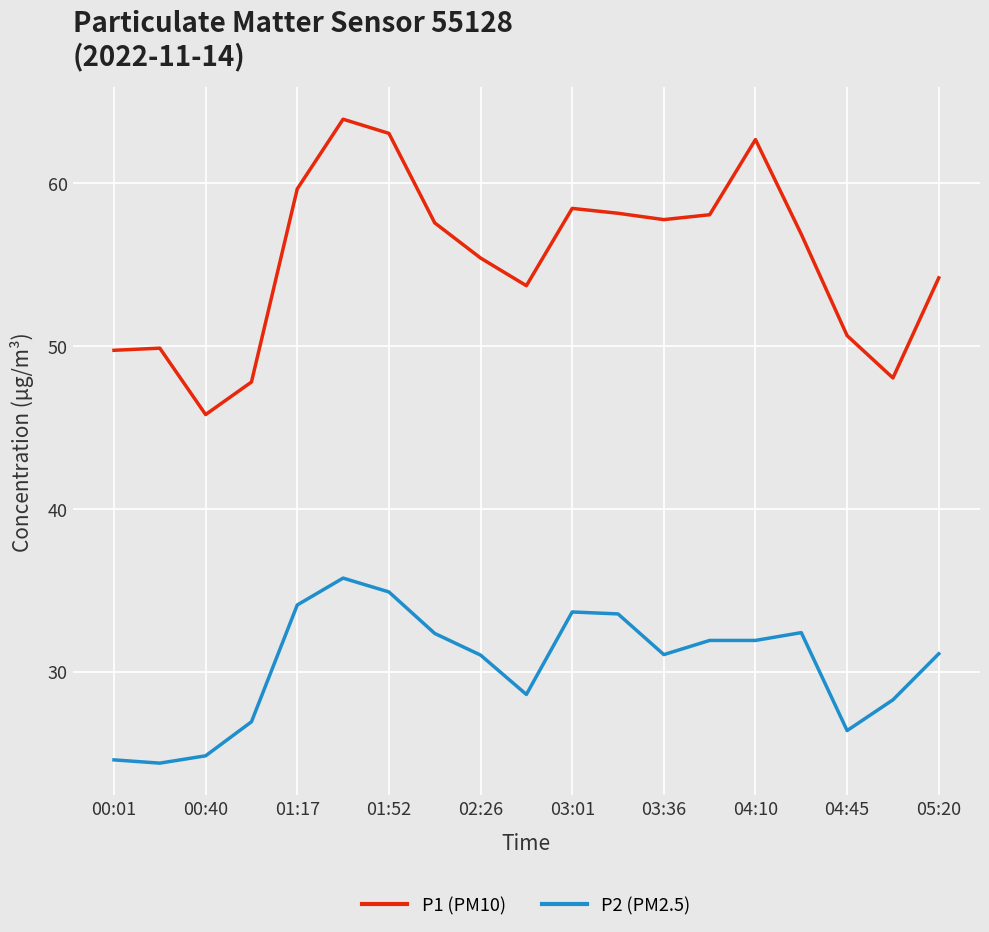

True or false: P1 (PM10) has more than 0 interior local peaks.

True